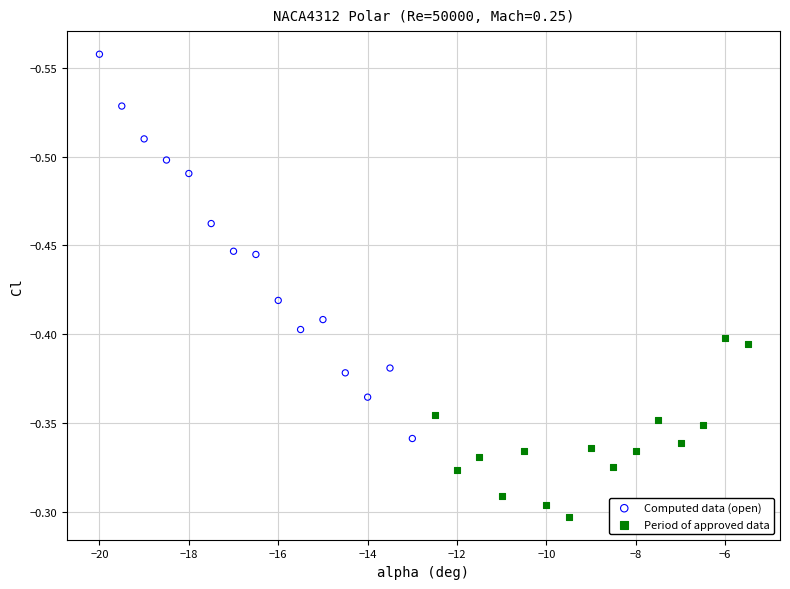

Which series reaches the maximum Y coordinate?

Period of approved data